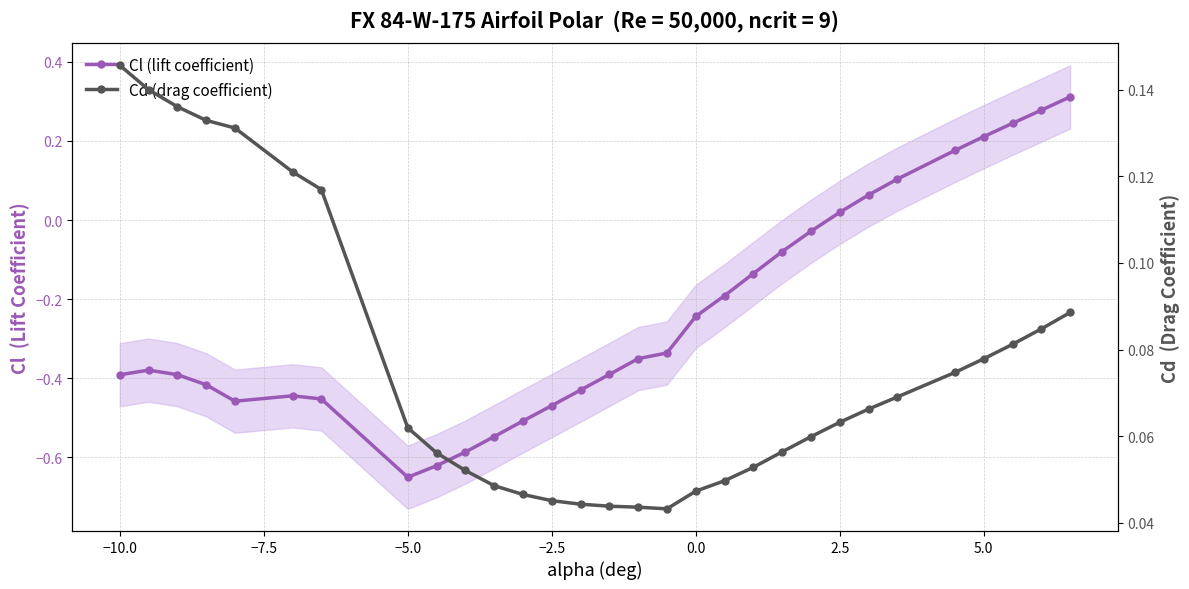

At which label does Cl (lift coefficient) first exceed 0?

2.5